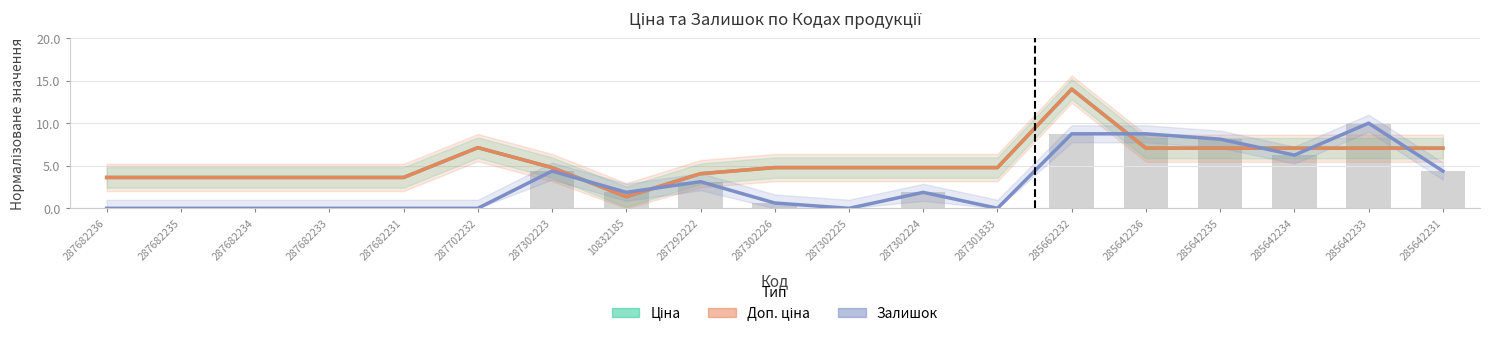

Which series has the widest spread of values?

Ціна